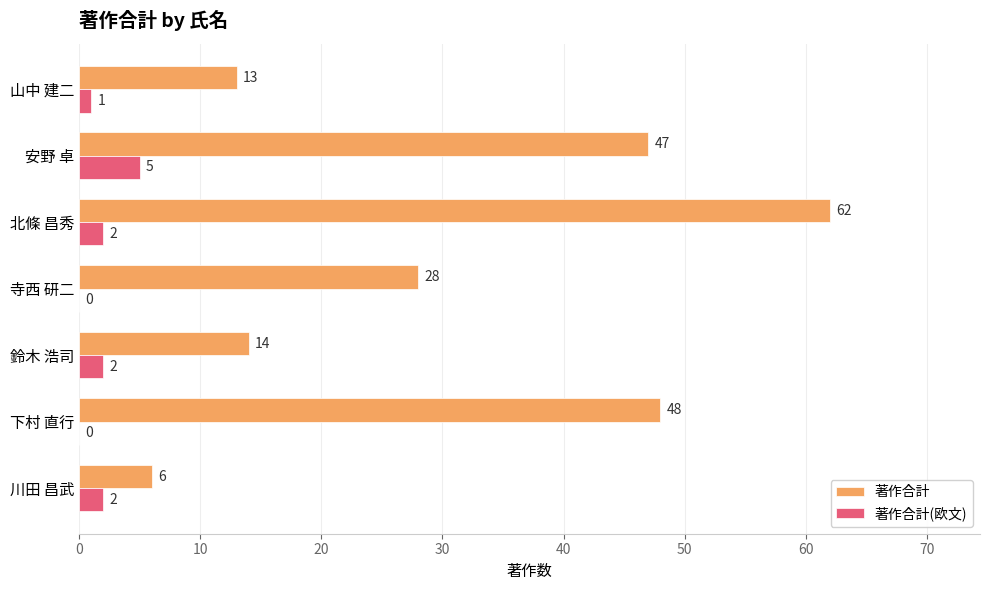

Between 鈴木 浩司 and 安野 卓, which series saw the biggest shift?

著作合計